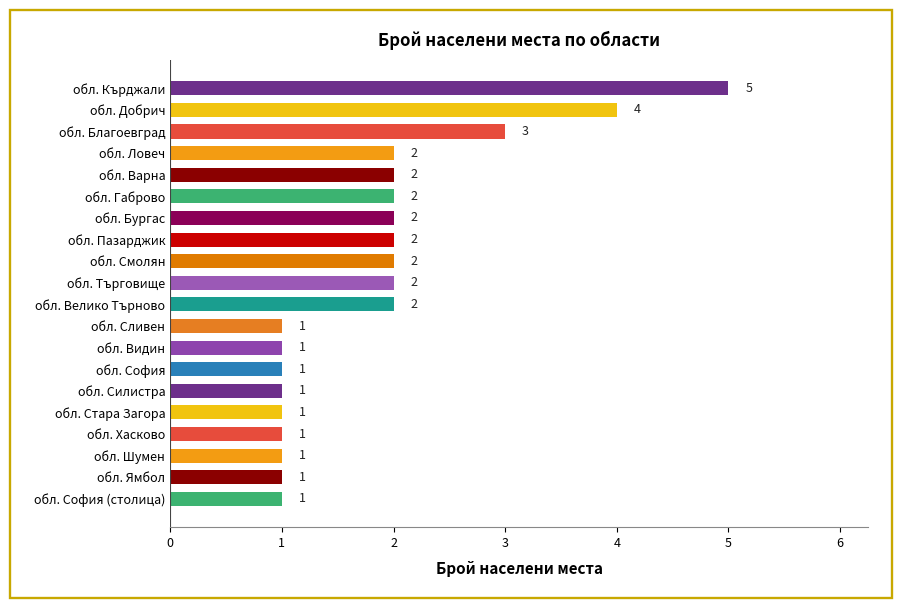

True or false: the data shows 1 at обл. Хасково.

True